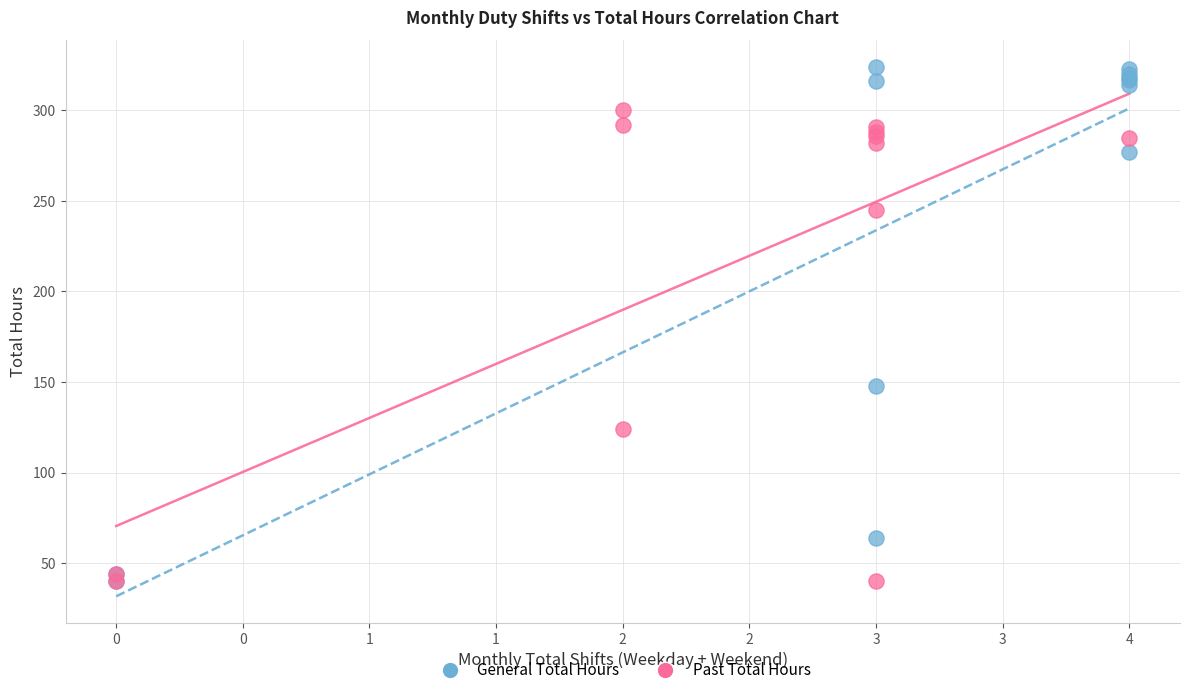

Which series contains the highest Y value?

General Total Hours